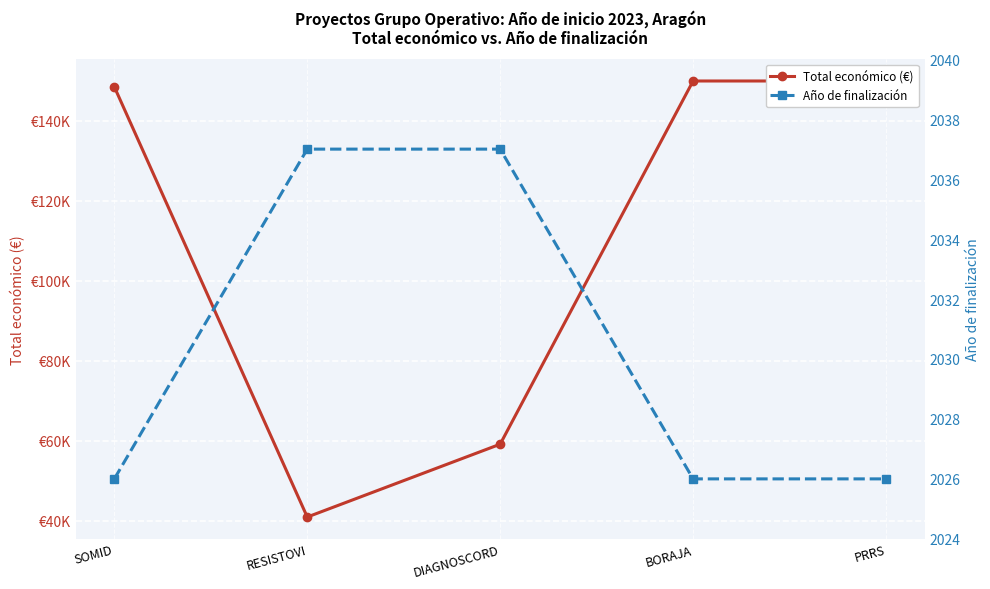

The Total económico (€) series shows 76911 at BORAJA. True or false?

False